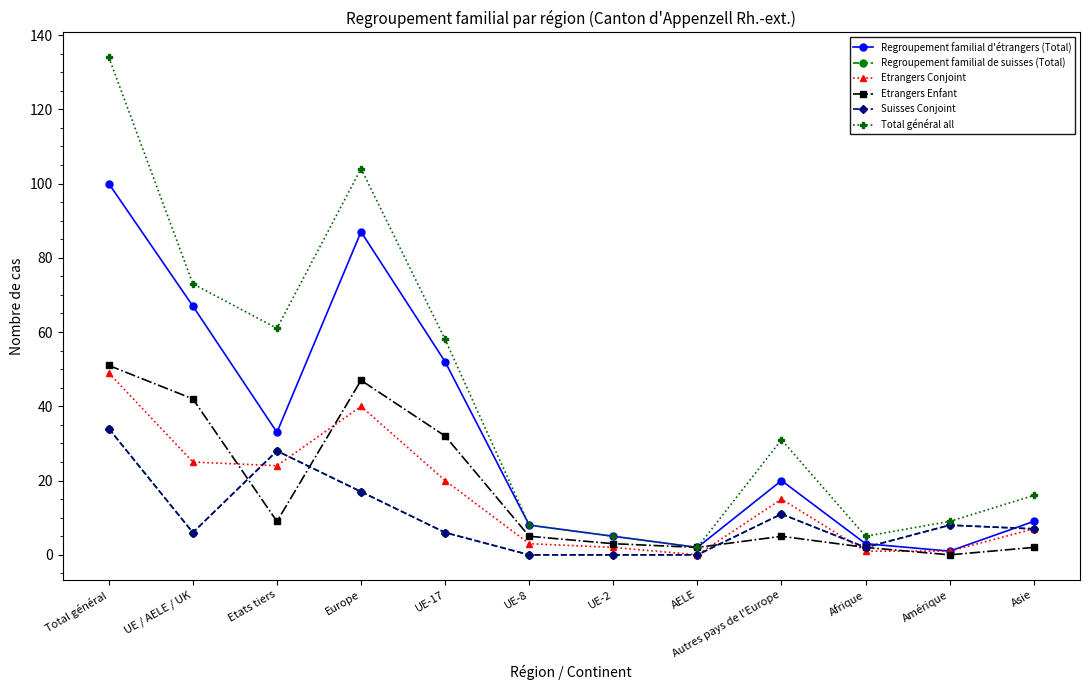

What is the difference between the maximum and minimum values in the Etrangers Conjoint series?

49